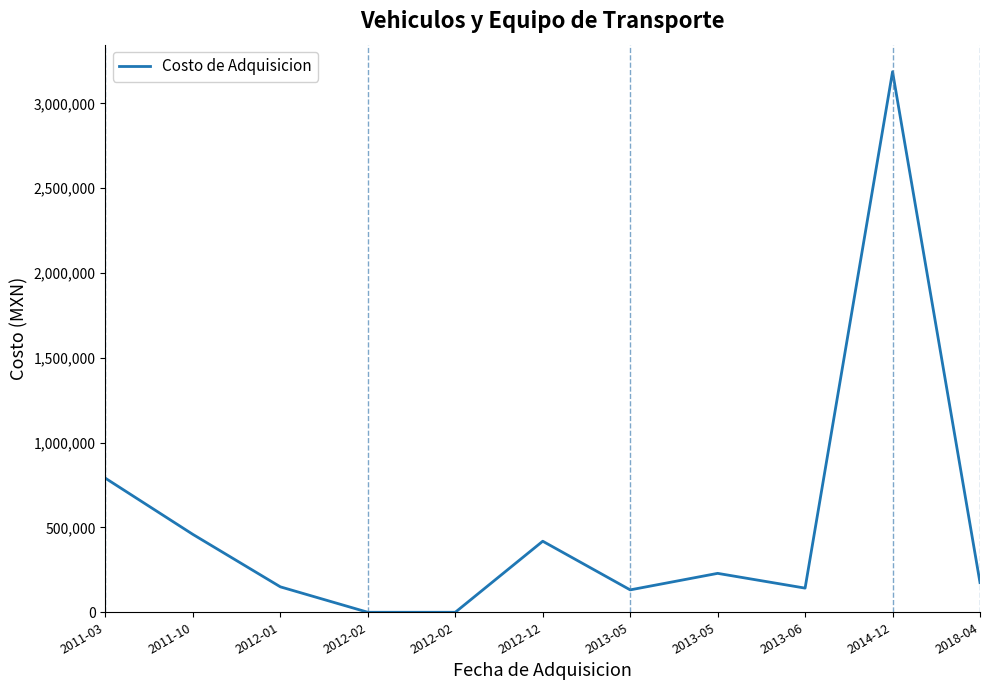

Does the chart have visible grid lines?

No